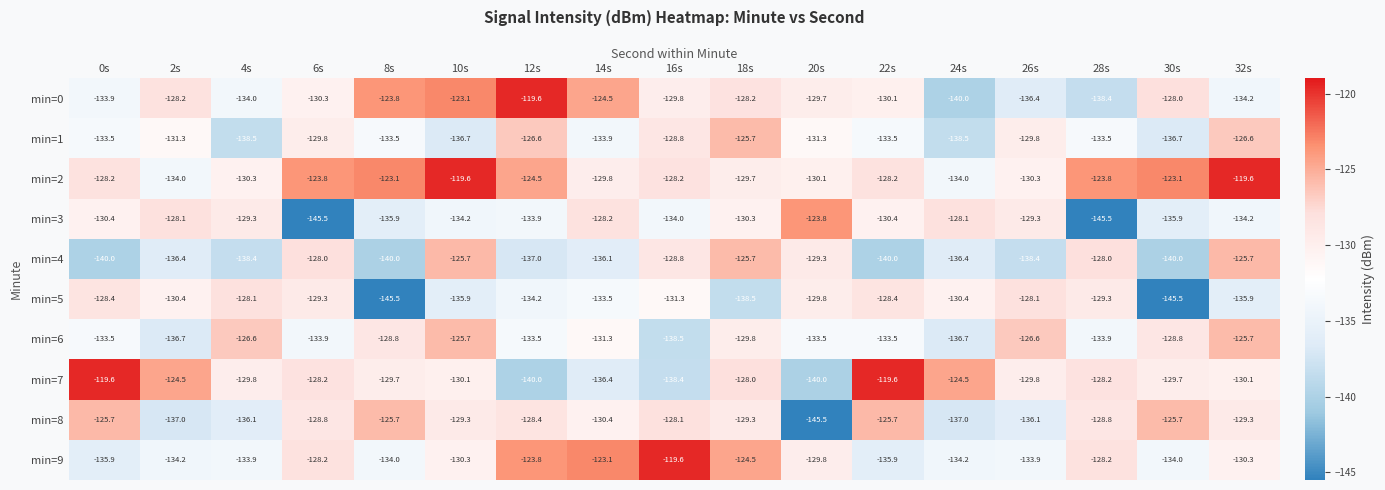

What is the approximate value of min=7 at 6s?

-128.2